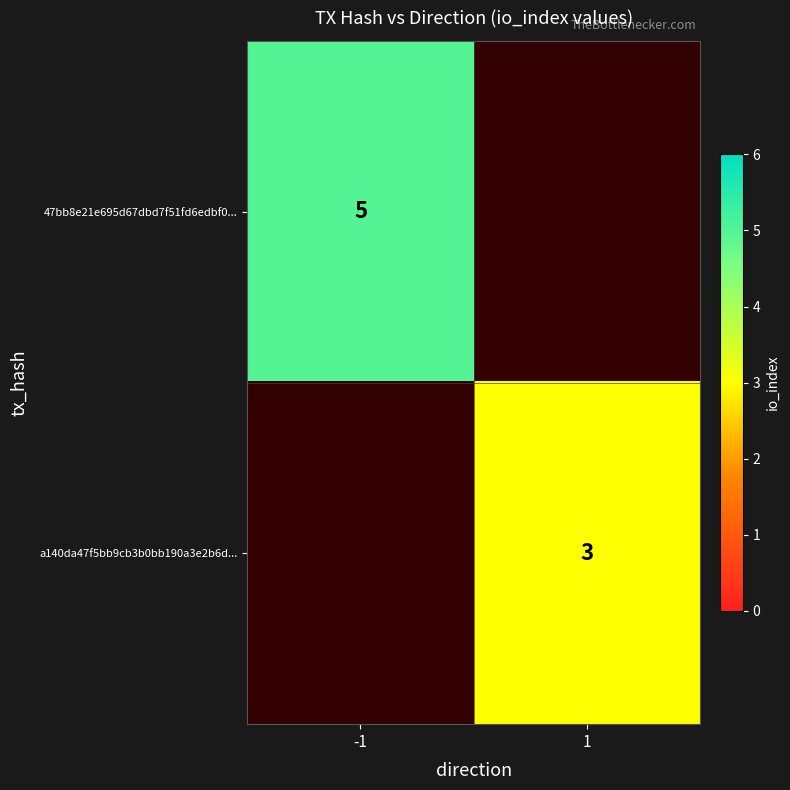

Is the value of 47bb8e21e695d67dbd7f51fd6edbf0... at -1 greater than the value of a140da47f5bb9cb3b0bb190a3e2b6d... at 1?

Yes